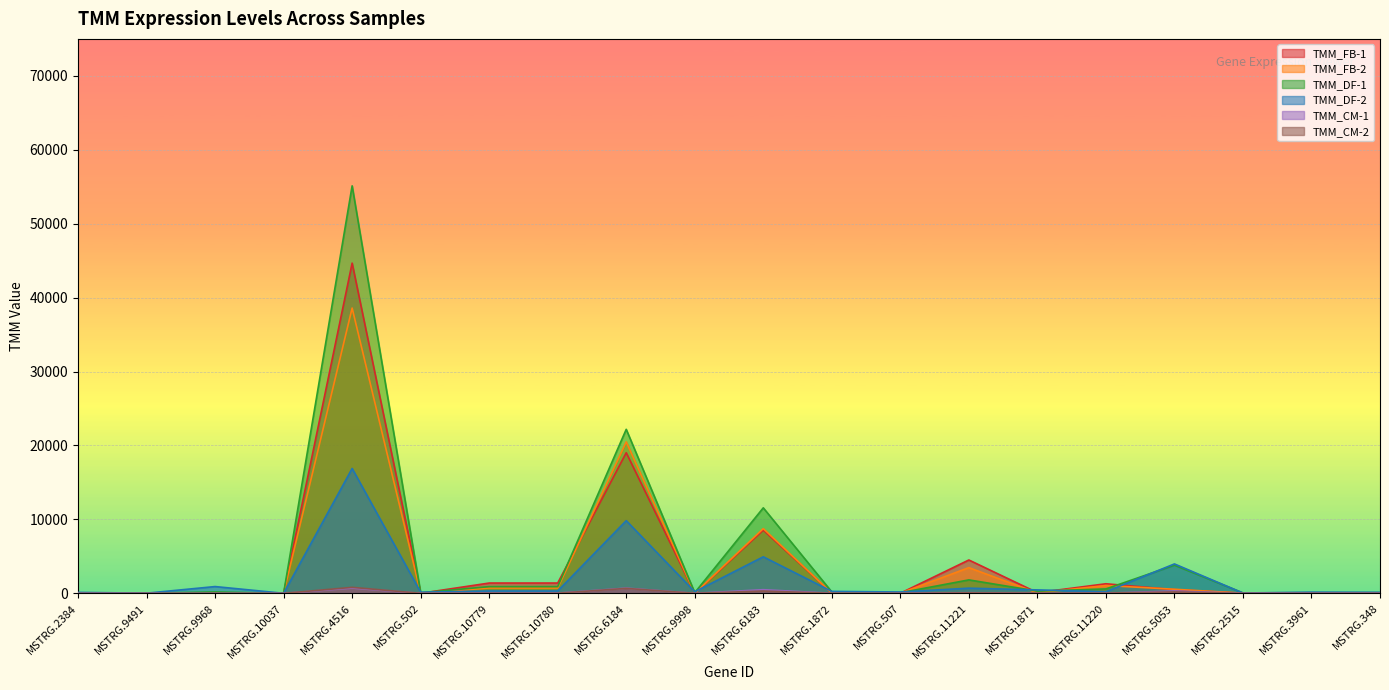

At which label does TMM_CM-1 reach its minimum?

MSTRG.2384